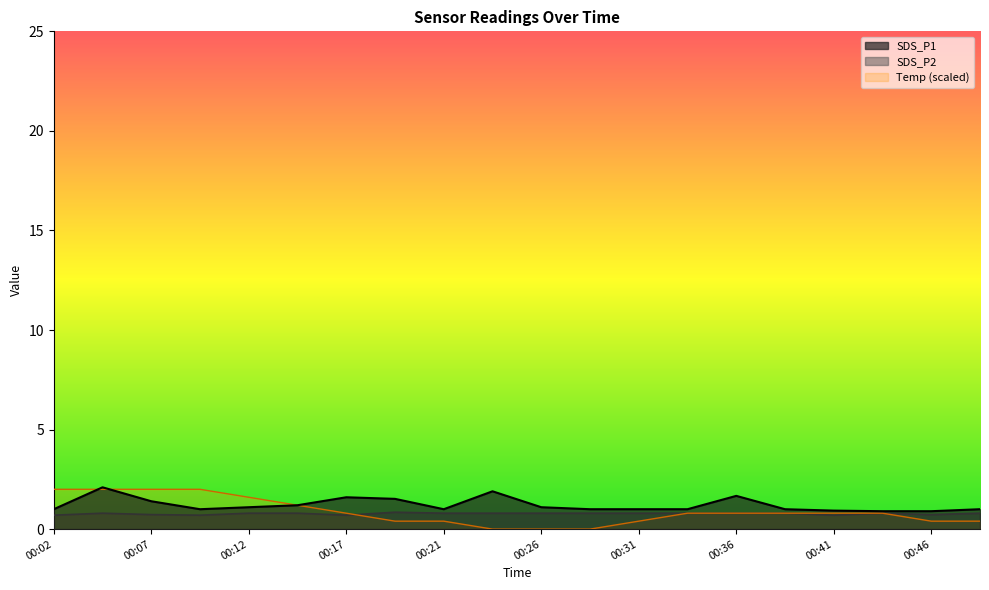

True or false: SDS_P1 has more than 0 interior local peaks.

True